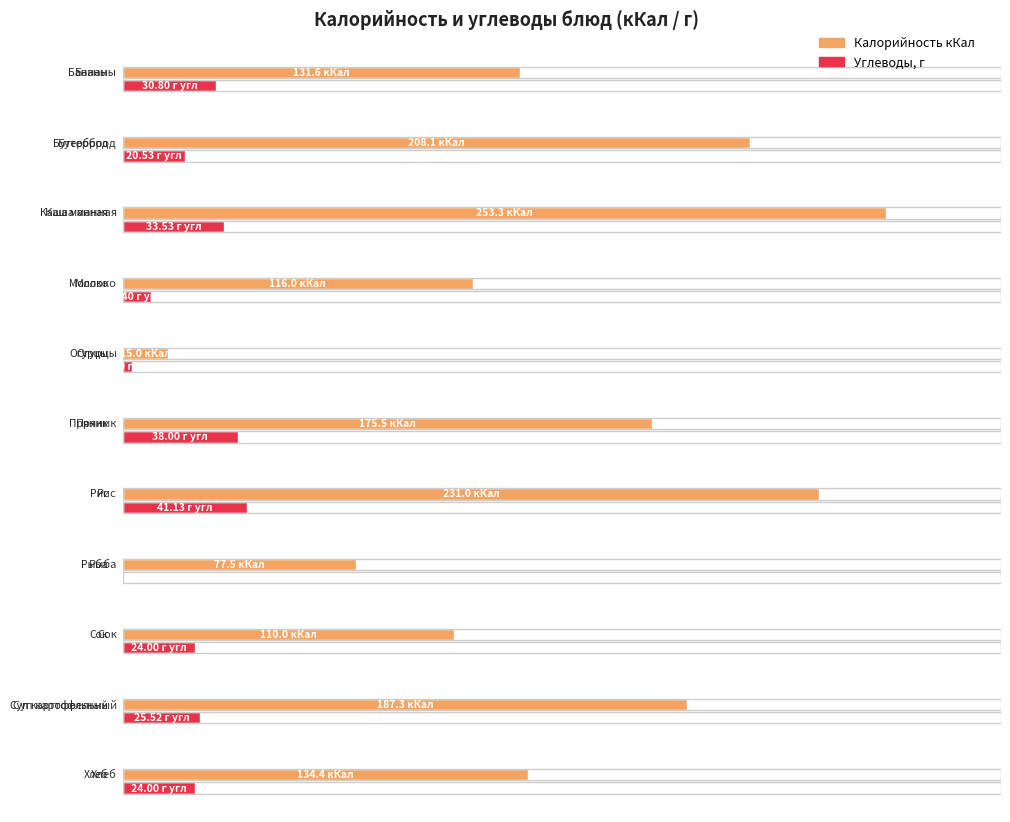

Reading right to left, what are all the values shown in this chart?

Калорийность кКал: 134.4	187.3	110.0	77.5	231.0	175.5	15.0	116.0	253.3	208.1	131.6
Углеводы, г: 24.0	25.5	24.0	0.4	41.1	38.0	3.0	9.4	33.5	20.5	30.8